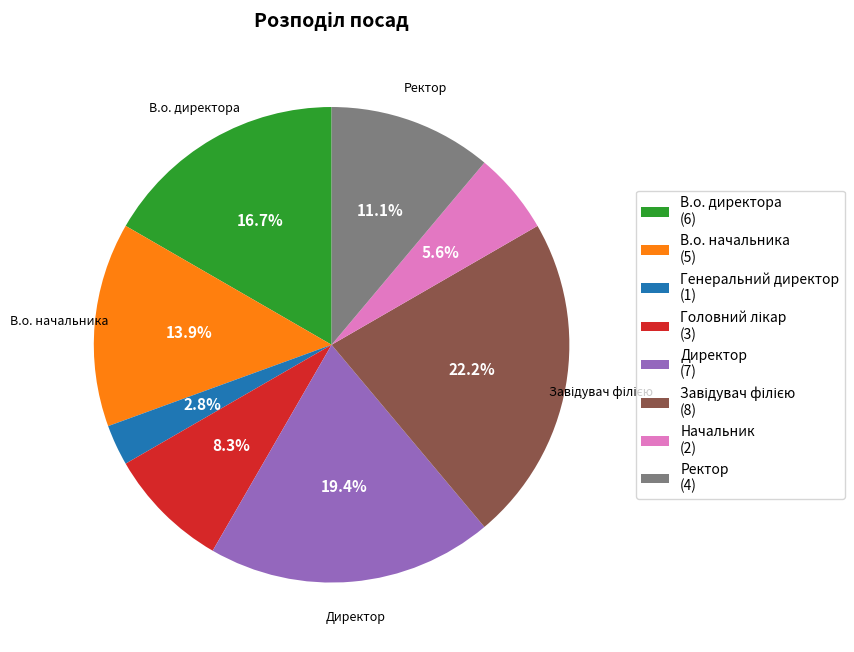

Which slice is the smallest?

Генеральний директор